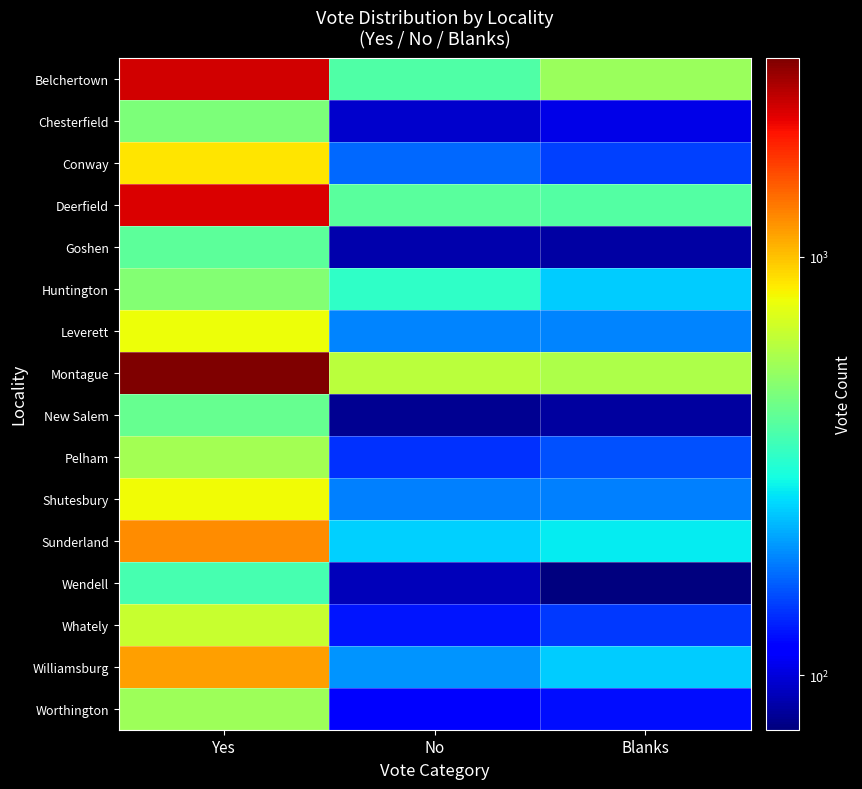

What is the total value across all series at Blanks?

3589